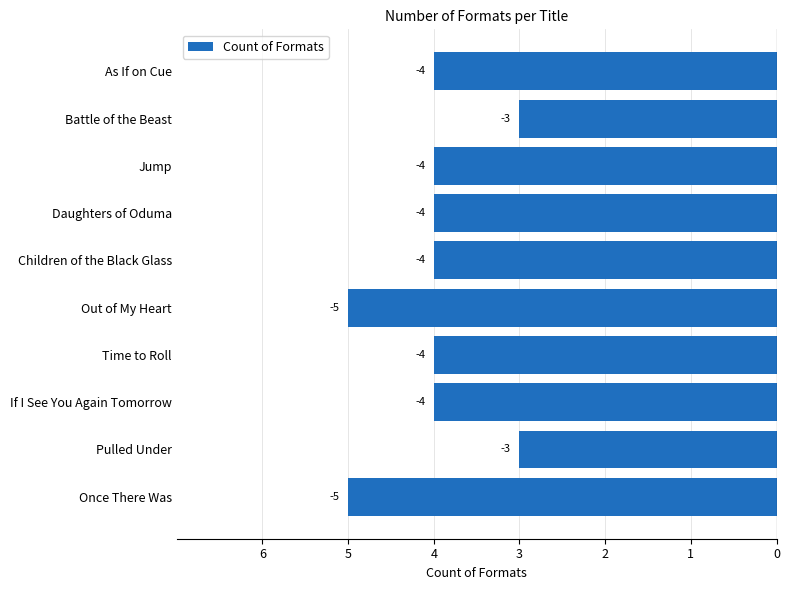

What is the greatest value displayed?

-3